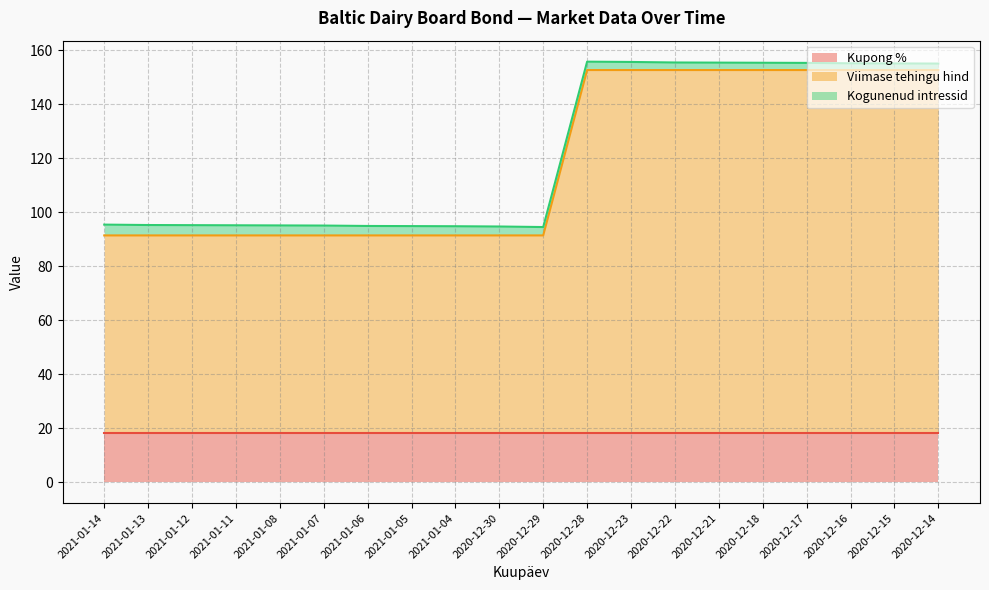

What are all the series names shown in the legend?

Kupong %, Viimase tehingu hind, Kogunenud intressid